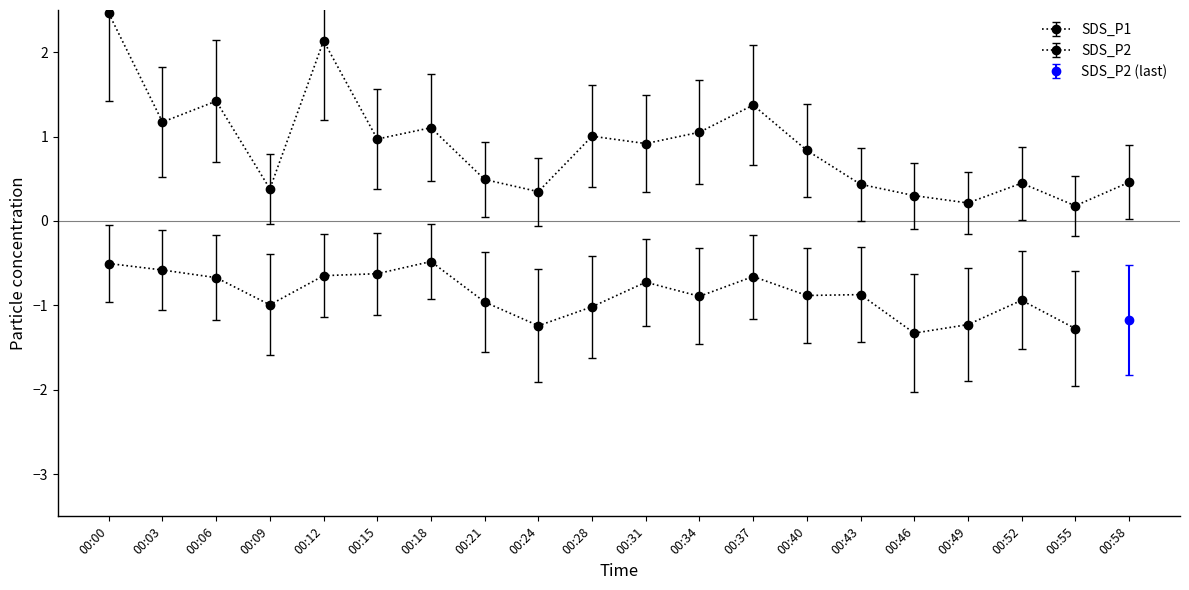

Is it true that the value at 00:18 is 1.8?

False